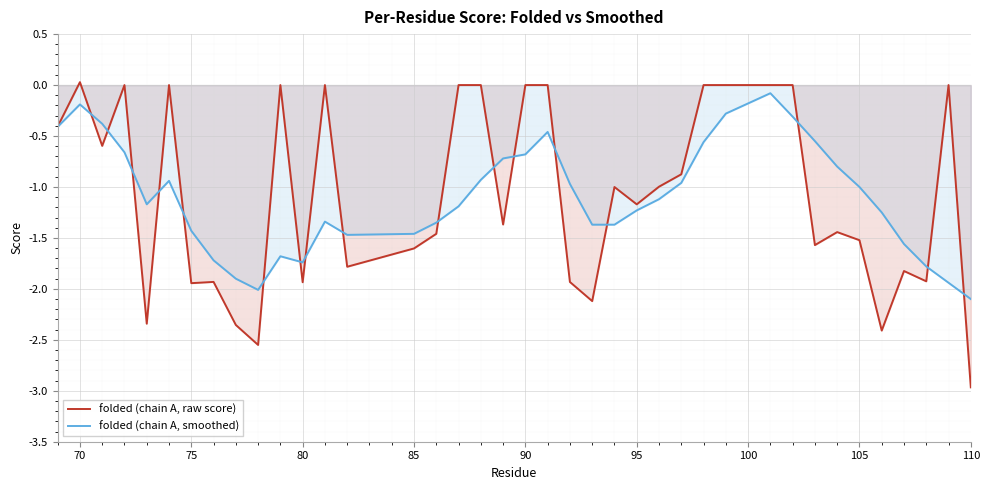

Rank the series by their maximum value, from lowest to highest.

folded (chain A, smoothed), folded (chain A, raw score)